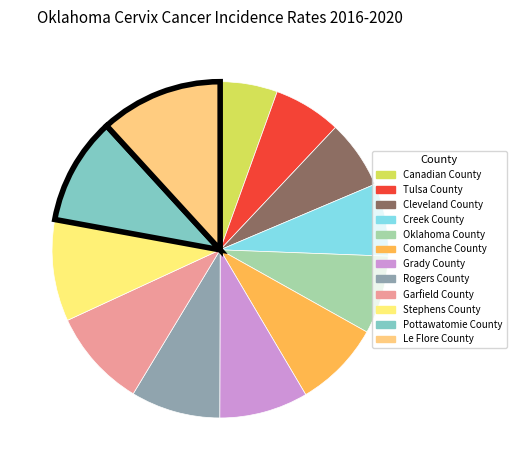

To the nearest percent, what percentage of the pie is Creek County?

7%